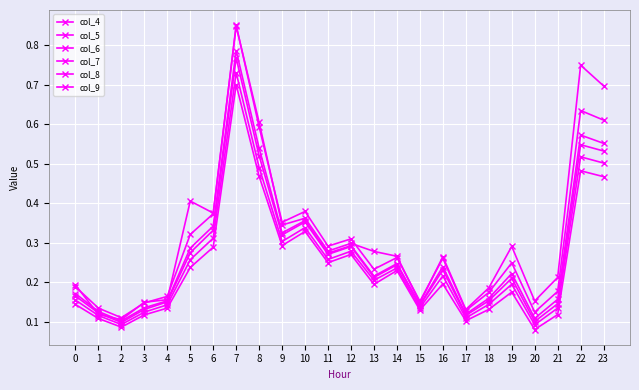

How many lines are shown in the chart?

6